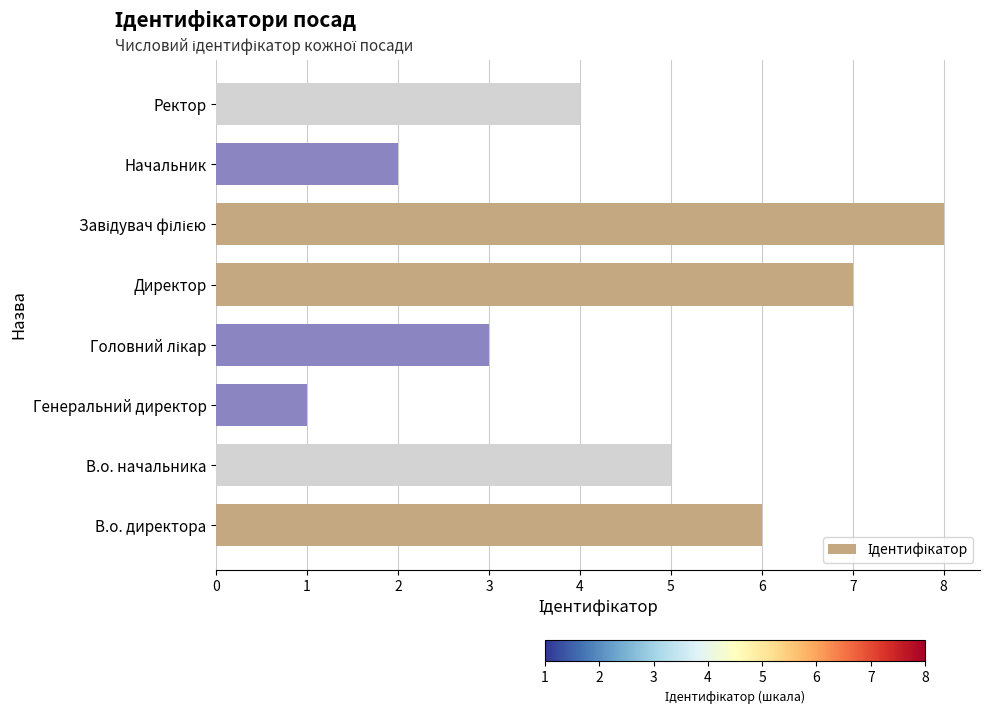

What is the difference between the maximum and minimum values?

7